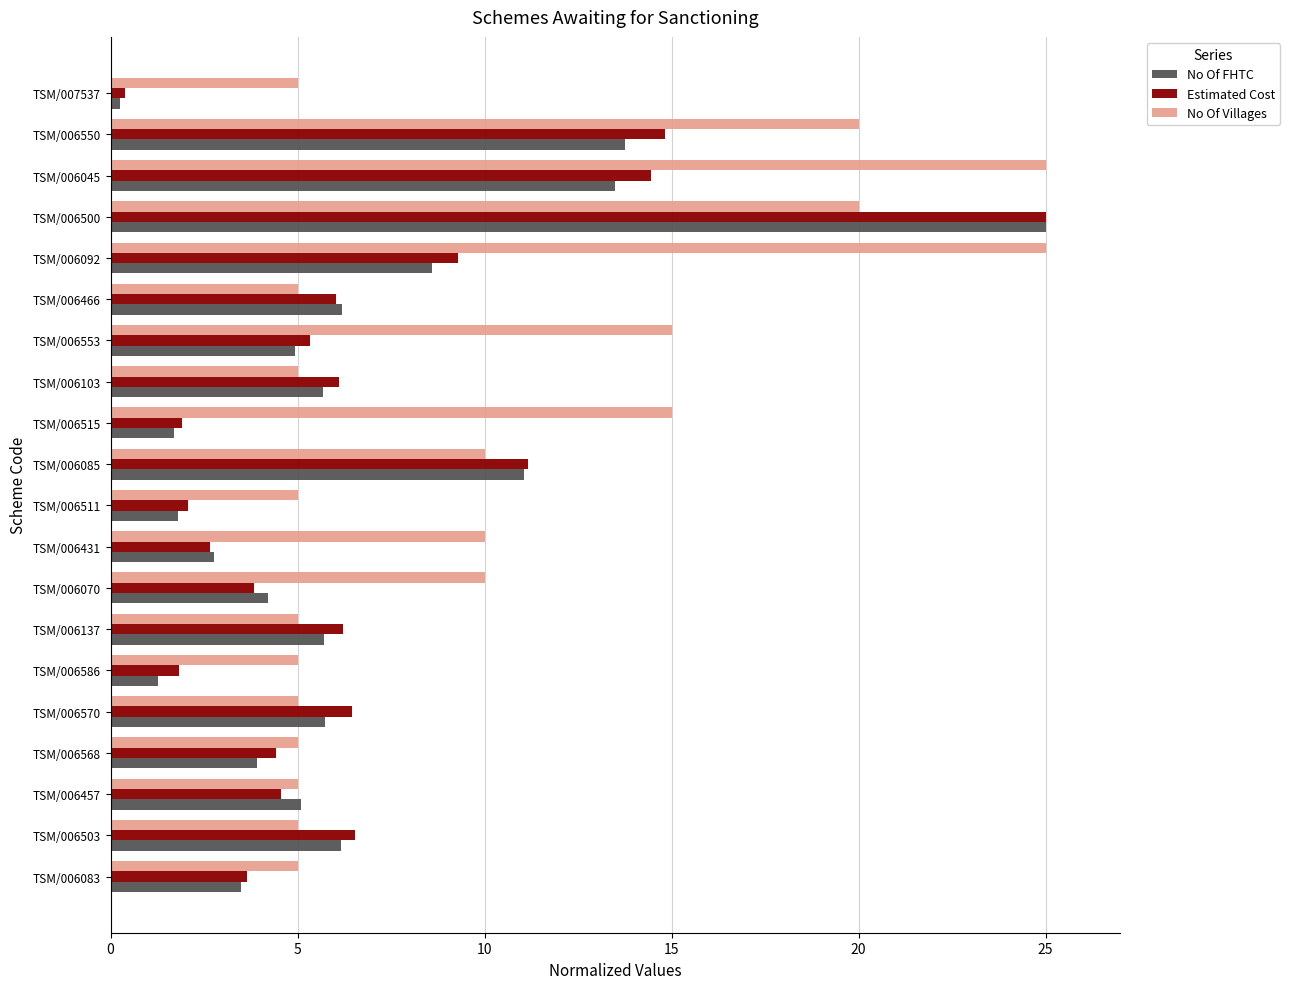

What is the total value across all series at TSM/006553?

25.3